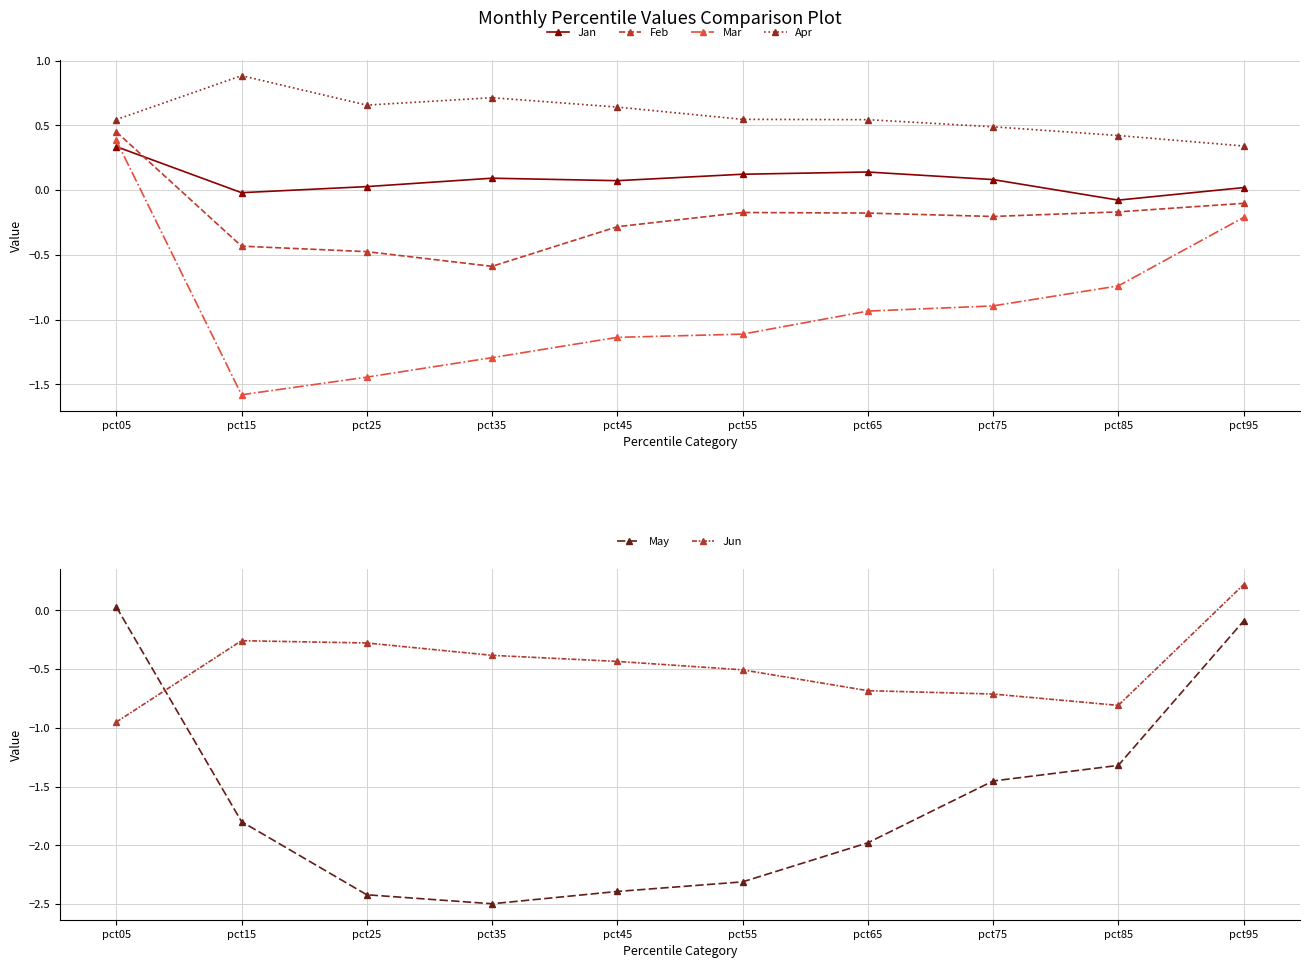

What is the difference between the May values at pct55 and pct75?

0.9